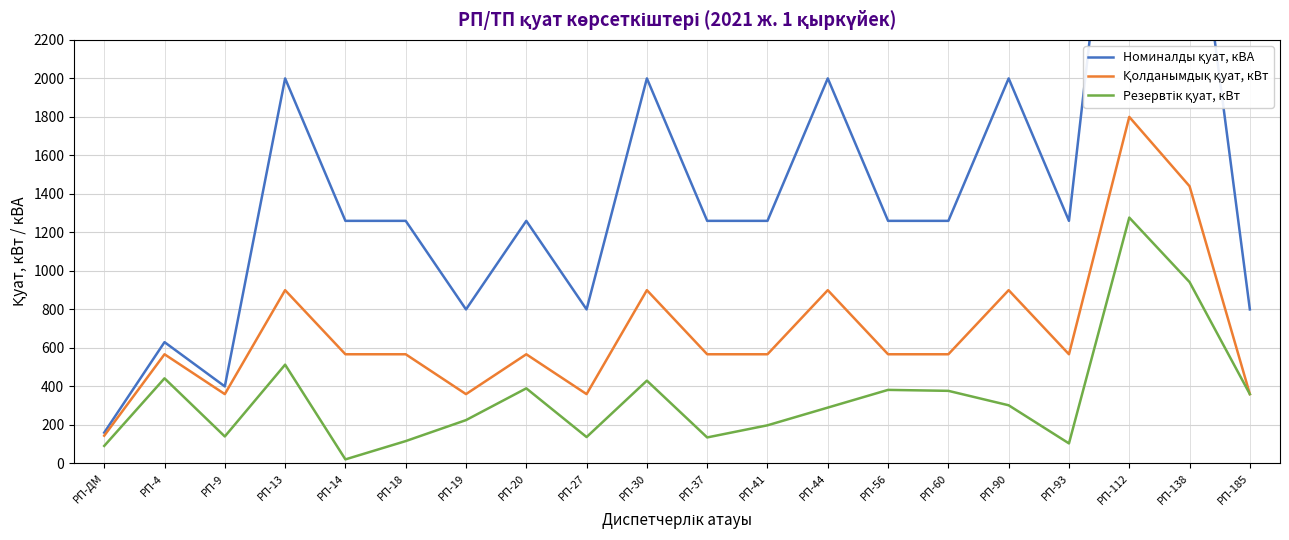

True or false: Резервтік қуат, кВт and Қолданымдық қуат, кВт intersect in this chart.

False